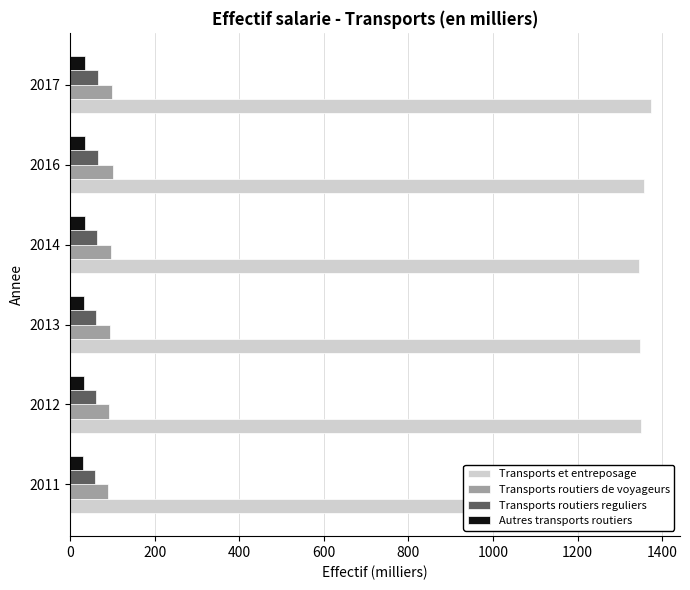

What is the highest value of the Transports routiers reguliers series?

66.2